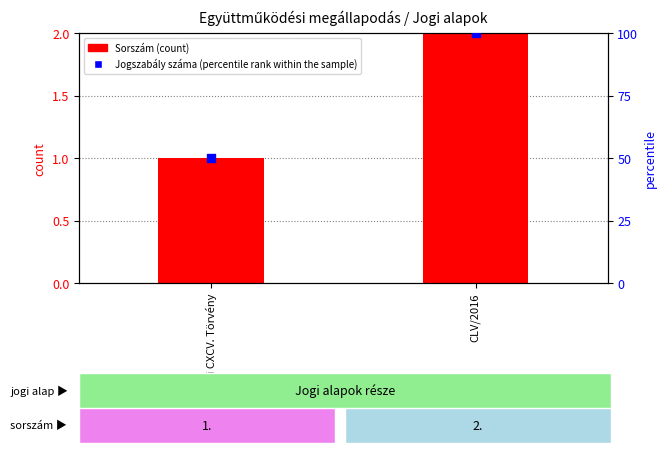

Is the value of Jogszabály száma (percentile rank within the sample) at 2011. évi CXCV. Törvény greater than the value of Sorszám (count) at 2011. évi CXCV. Törvény?

Yes